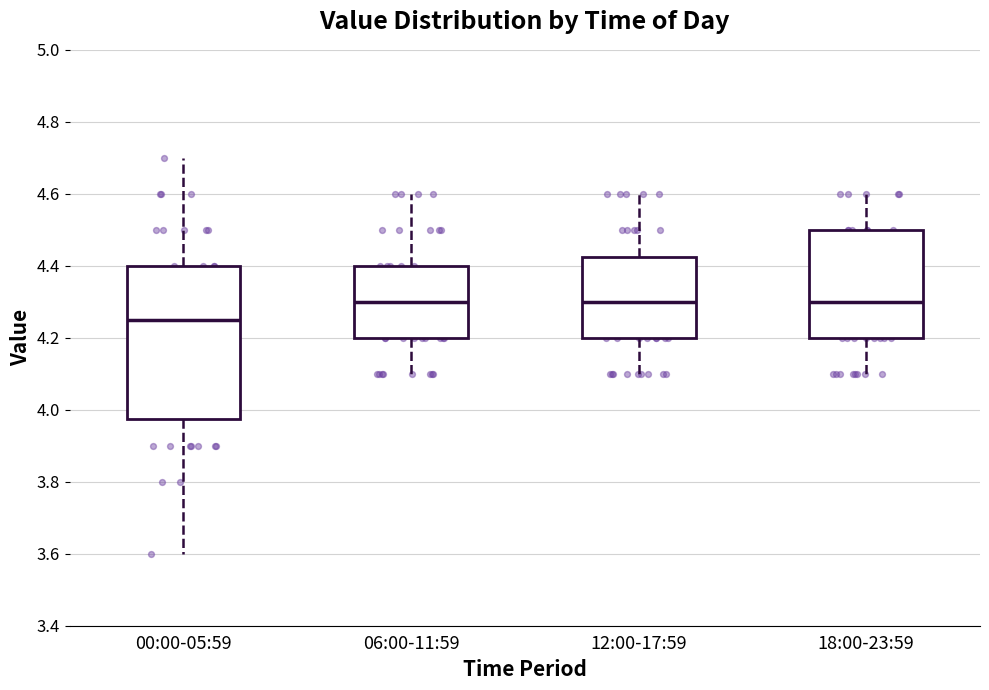

Reading left to right, transcribe this box plot: for each box, give where its median line is, the range the box spans, and where its two whiskers end, as read against the y-axis. The values are not printed on the chart, so give them approximately, as read against the axis.

00:00-05:59: median 4.26, box 3.98 to 4.40, whiskers 3.60 to 4.70
06:00-11:59: median 4.30, box 4.20 to 4.40, whiskers 4.10 to 4.60
12:00-17:59: median 4.30, box 4.20 to 4.42, whiskers 4.10 to 4.60
18:00-23:59: median 4.30, box 4.20 to 4.50, whiskers 4.10 to 4.60